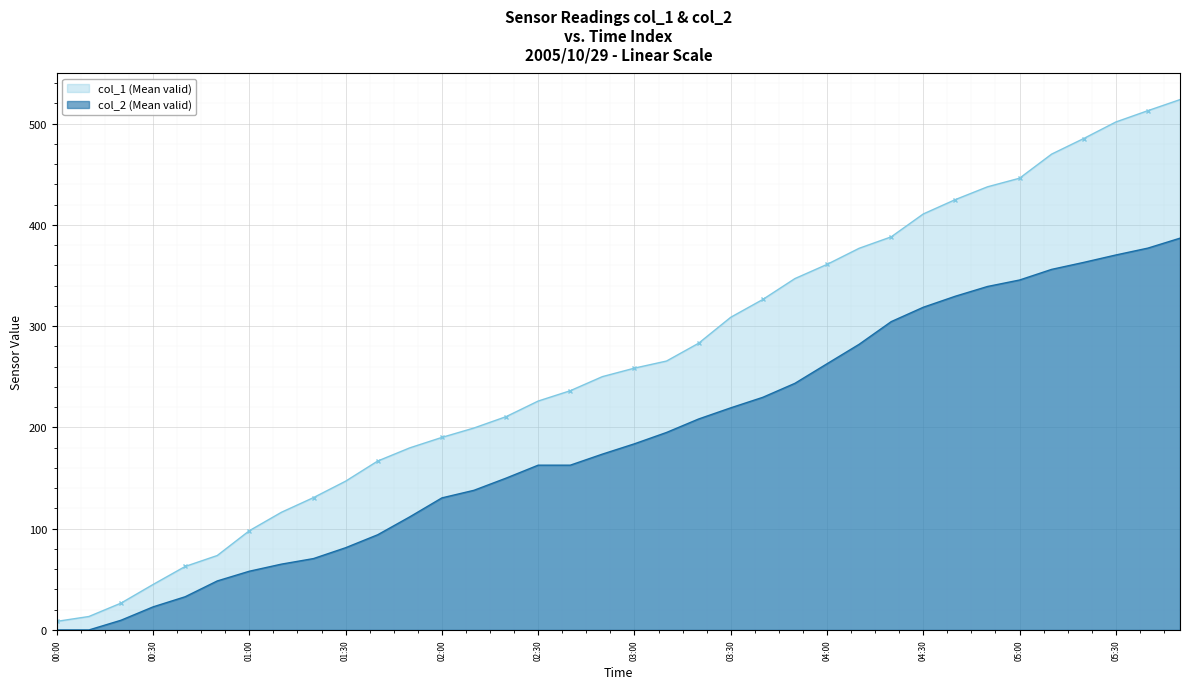

What is the maximum value for col_1 (Mean valid)?

523.6